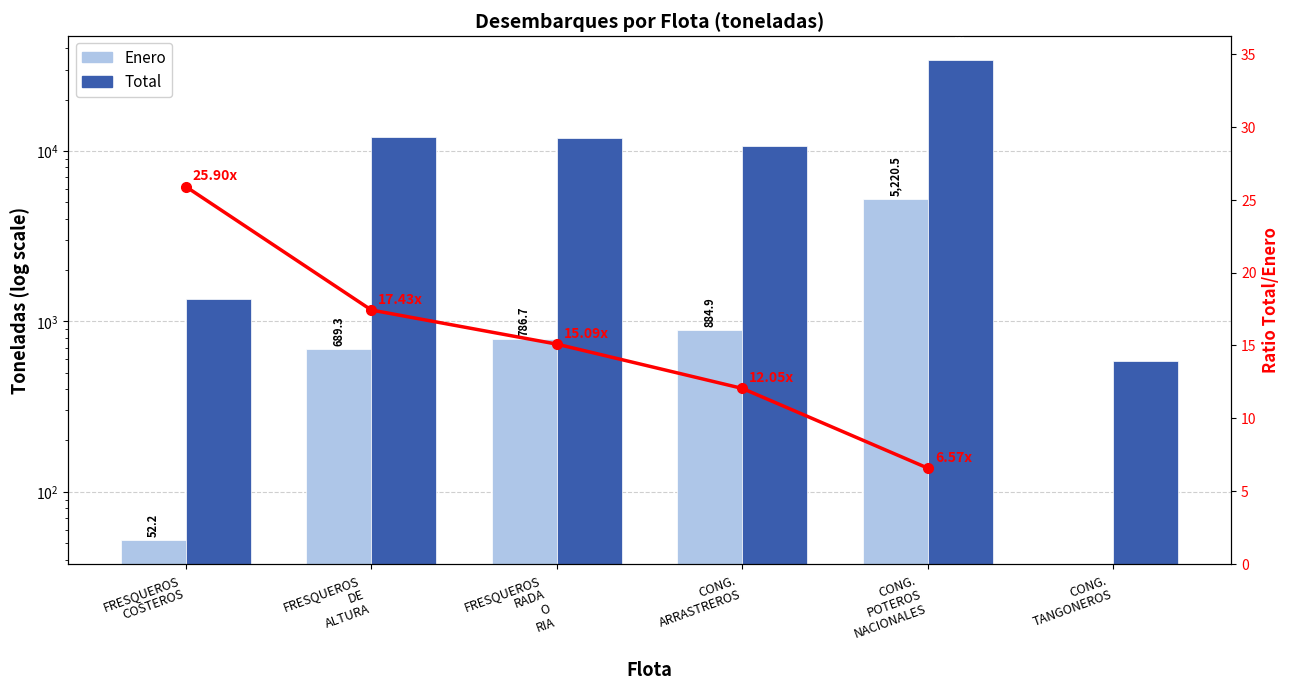

What are all the series names shown in the legend?

Enero, Total